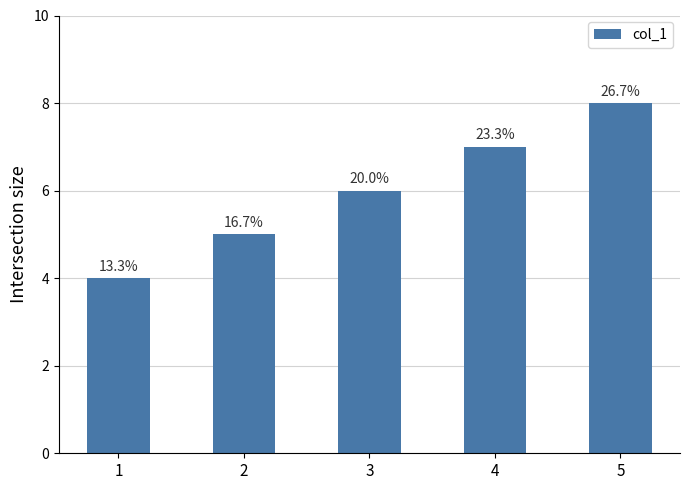

Are the bars horizontal?

No